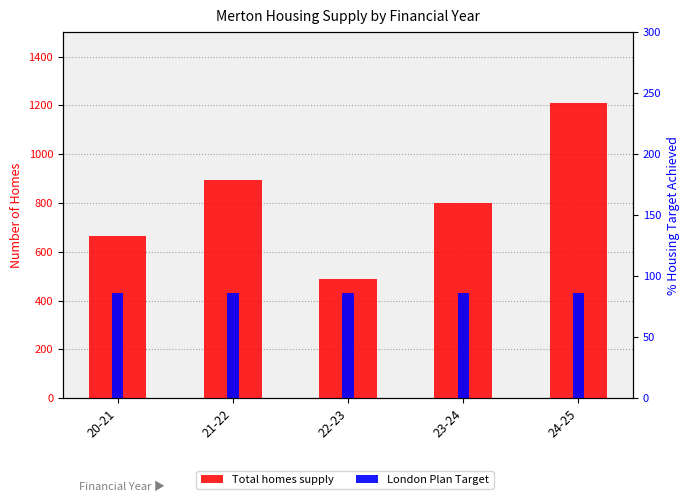

At which category does the chart reach its minimum across all series?

22-23